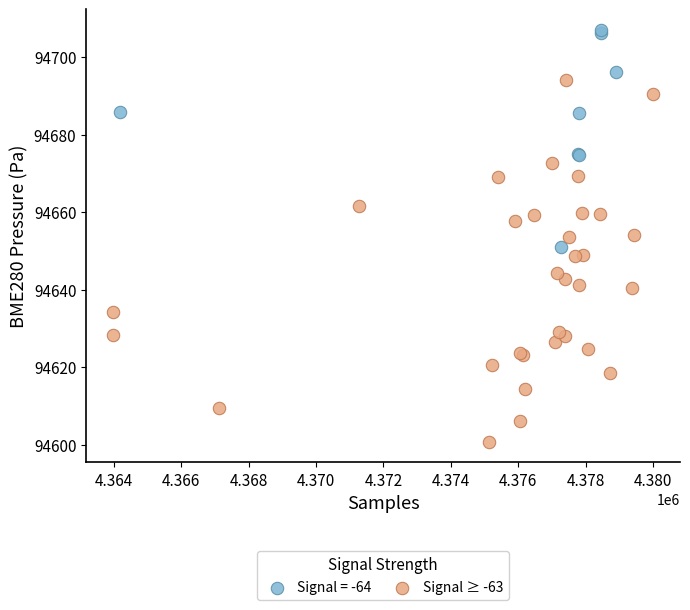

Which series has the largest Y range (max minus min)?

Signal ≥ -63